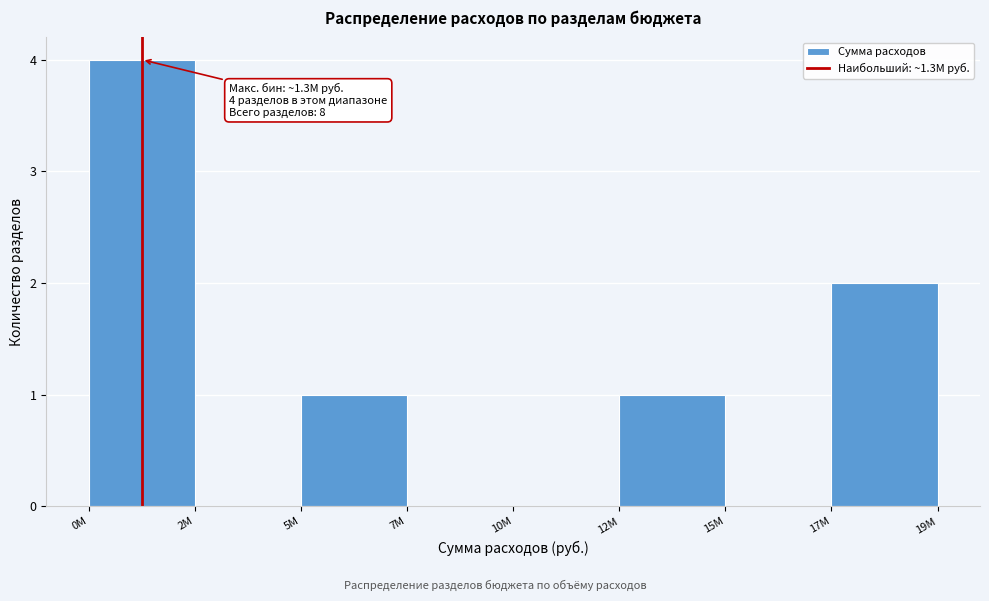

Reading right to left, extract all data points from this chart.

17М=2	15М=0	12М=1	10М=0	7М=0	5М=1	2М=0	0М=4